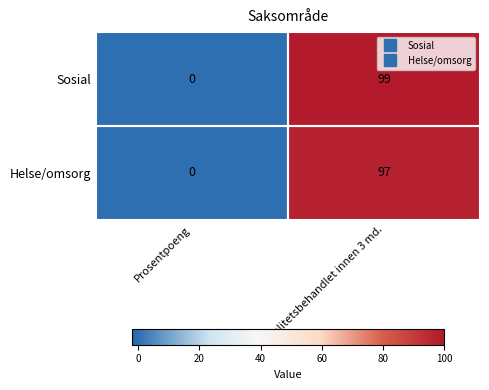

At which label is Sosial closest to 49?

Prosentpoeng